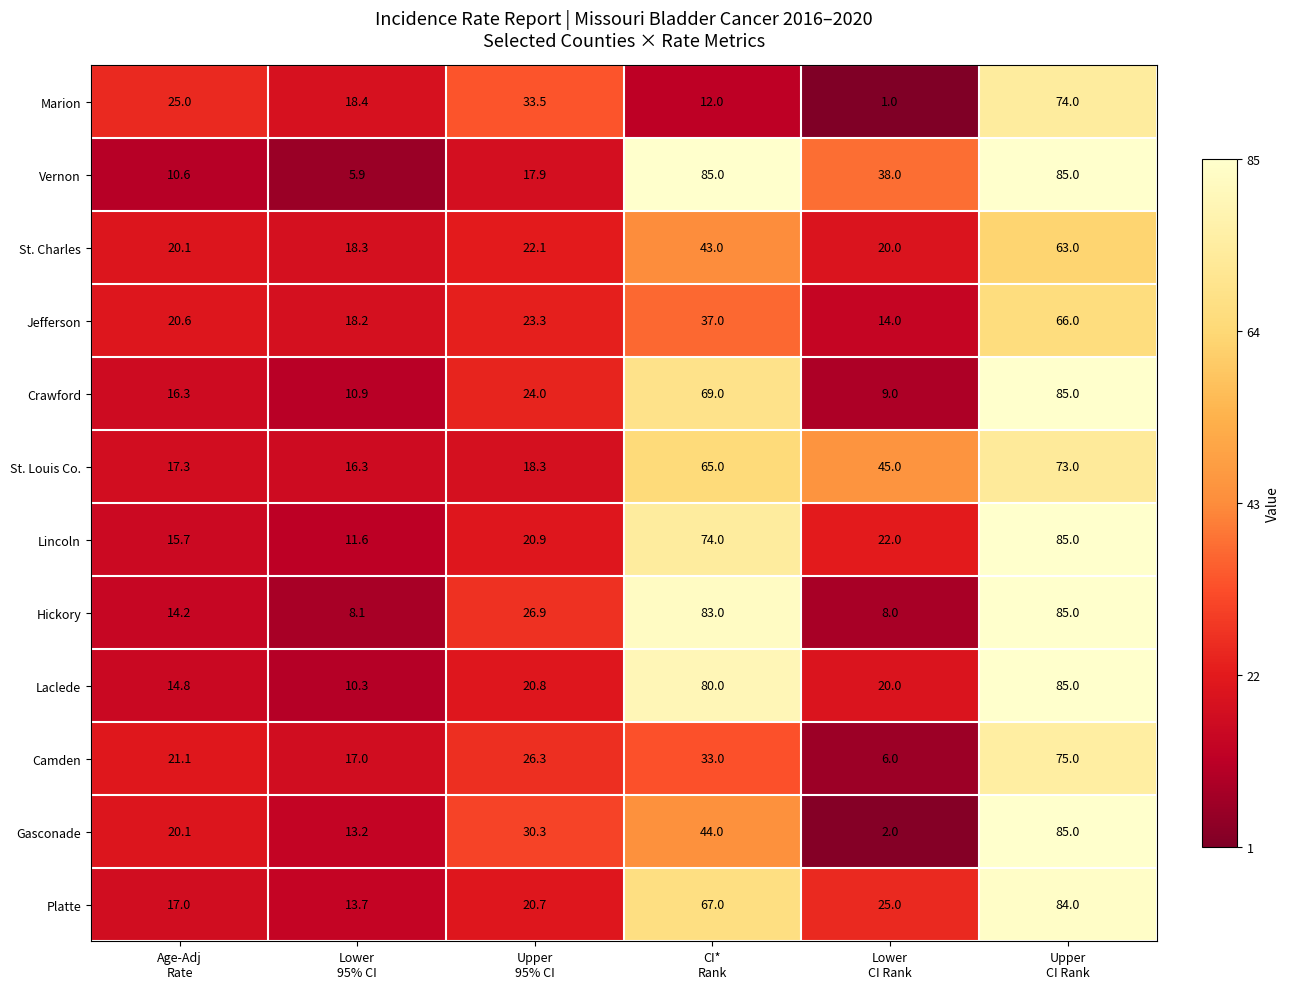

What is the sum of all Platte values?

227.4